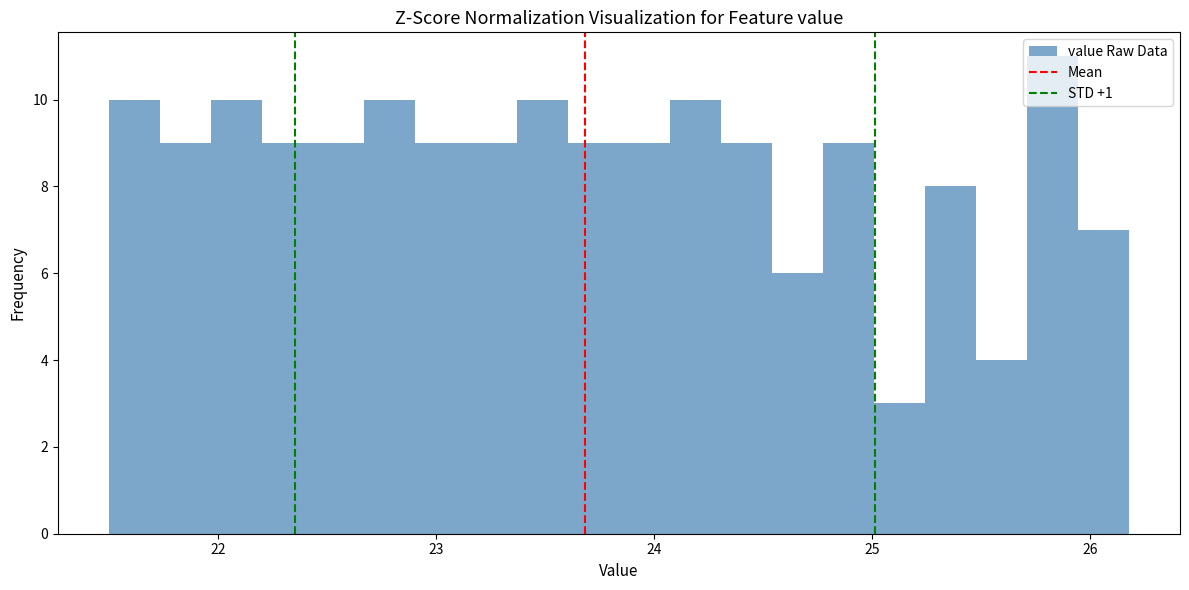

Around what value on the x-axis is the tallest bar? Give the approximate position of its centre, as read against the axis.

25.8